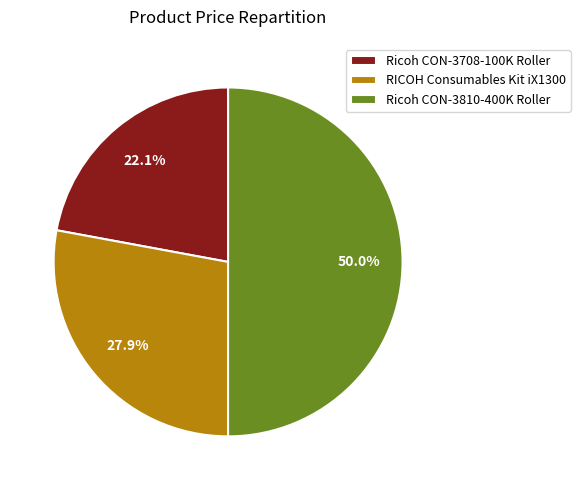

What is the ratio of the value at Ricoh CON-3810-400K Roller to the value at RICOH Consumables Kit iX1300?

1.8